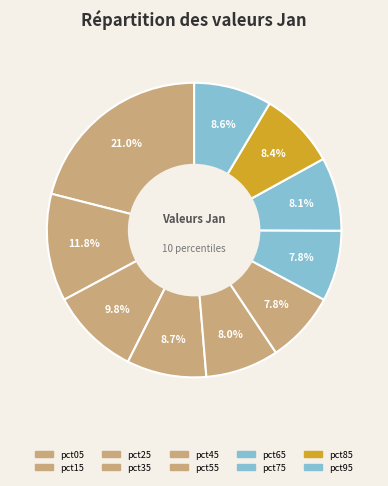

How many slices are in this pie chart?

10